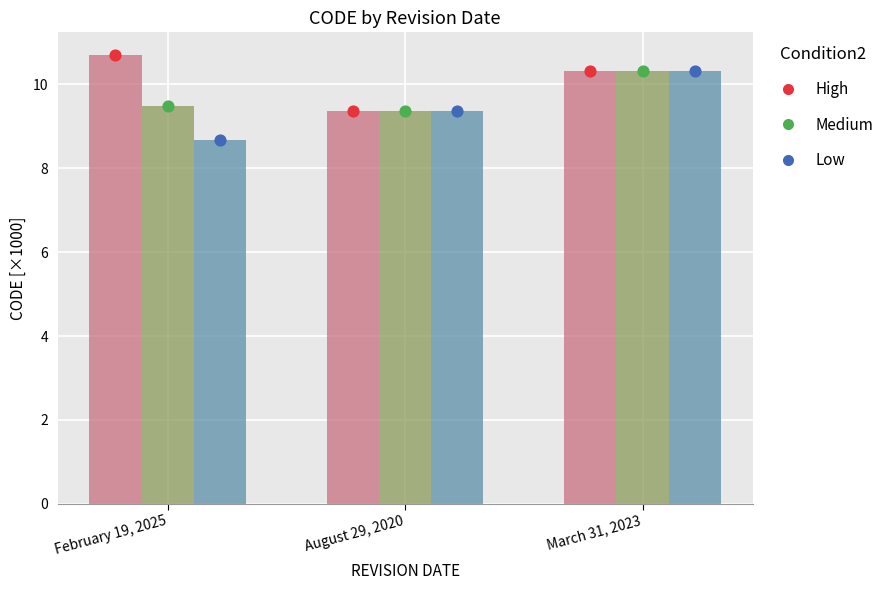

At how many categories does at least one series exceed 9?

3